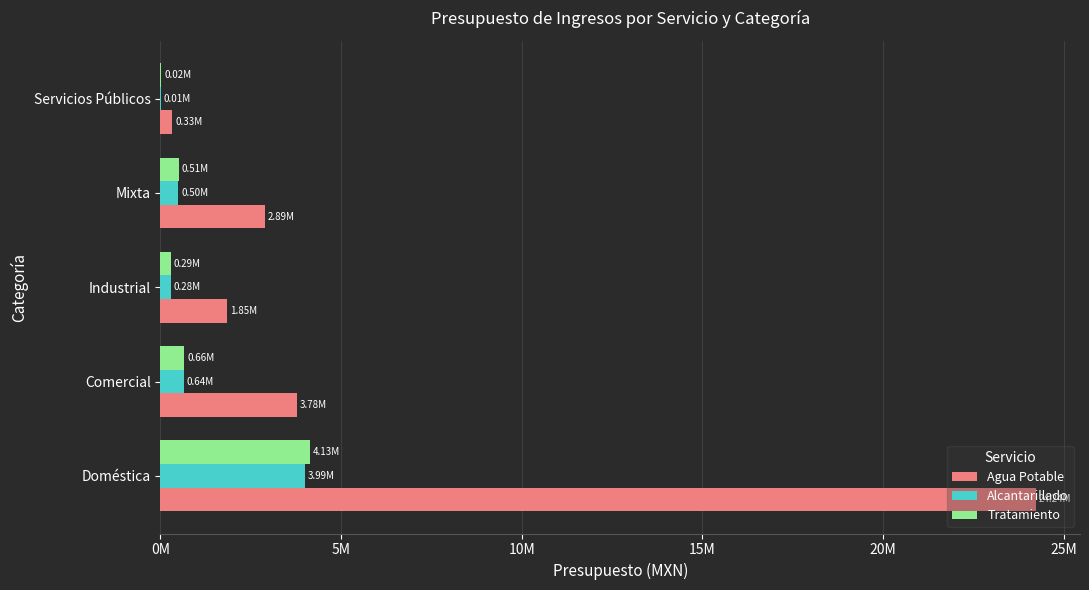

Which series has the largest total across all categories?

Agua Potable